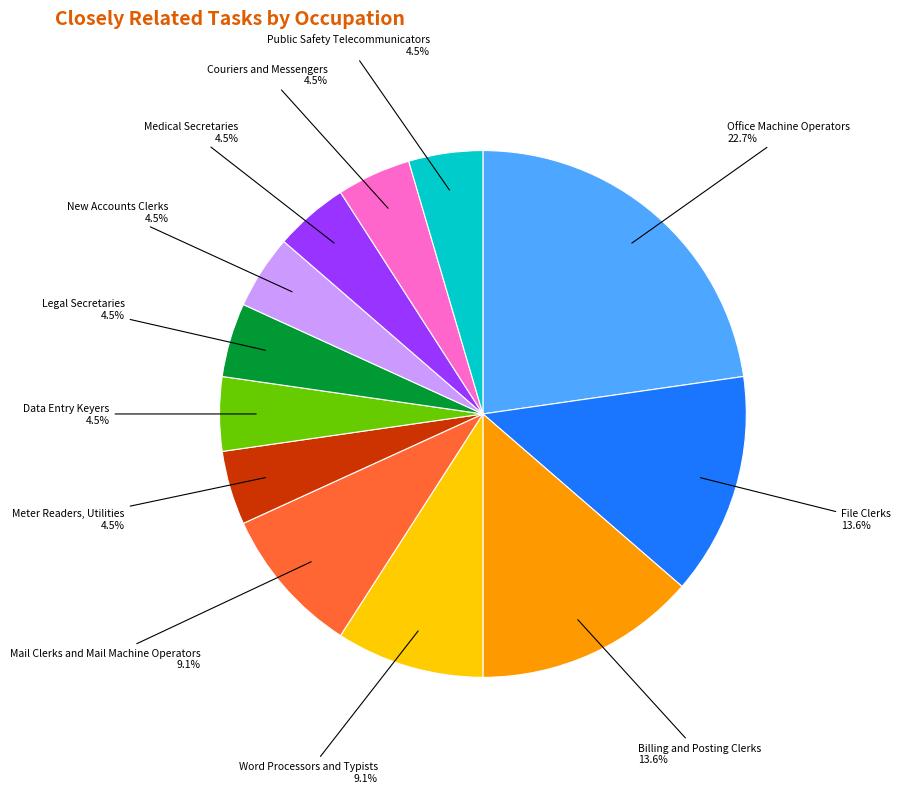

Which has a higher value, Medical Secretaries or Mail Clerks and Mail Machine Operators?

Mail Clerks and Mail Machine Operators